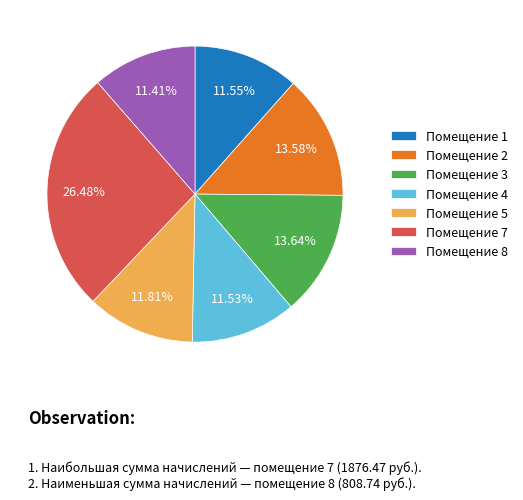

Is there any slice that represents more than half of the pie?

No